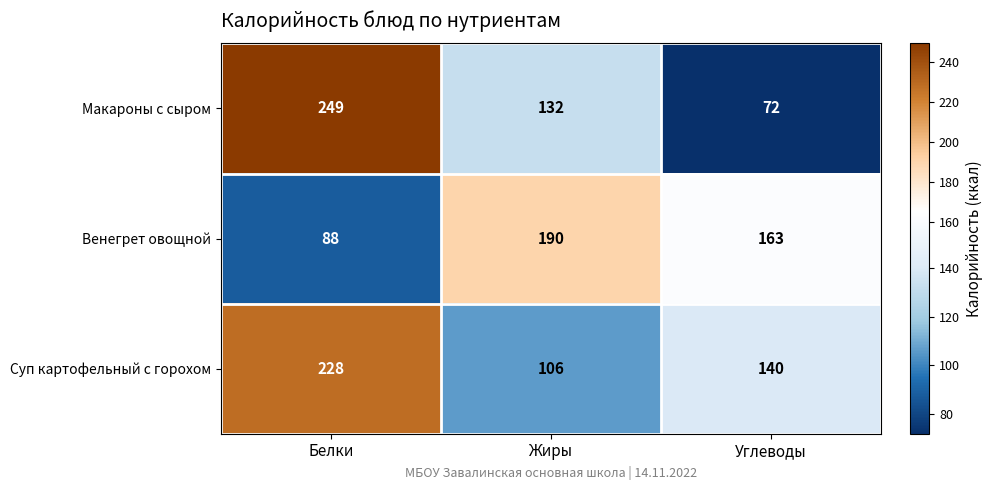

Reading right to left, transcribe all the data shown in this chart.

Макароны с сыром: Углеводы=72	Жиры=132	Белки=249
Венегрет овощной: Углеводы=163	Жиры=190	Белки=88
Суп картофельный с горохом: Углеводы=140	Жиры=106	Белки=228